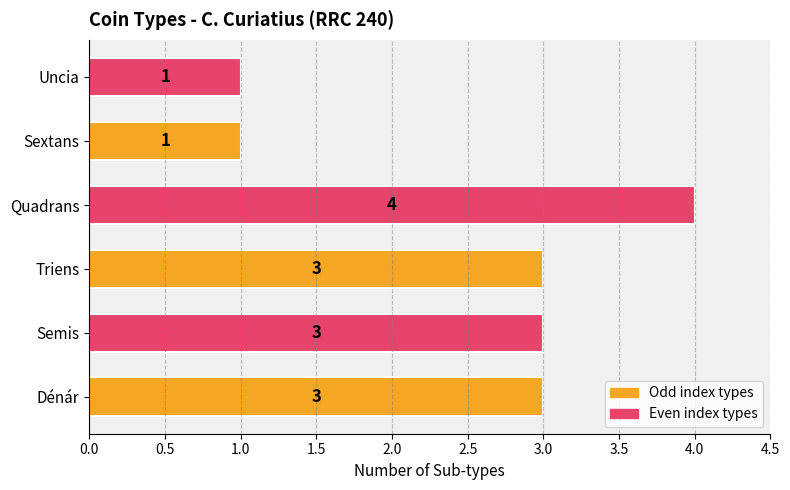

What is the difference between the maximum and second lowest values?

3